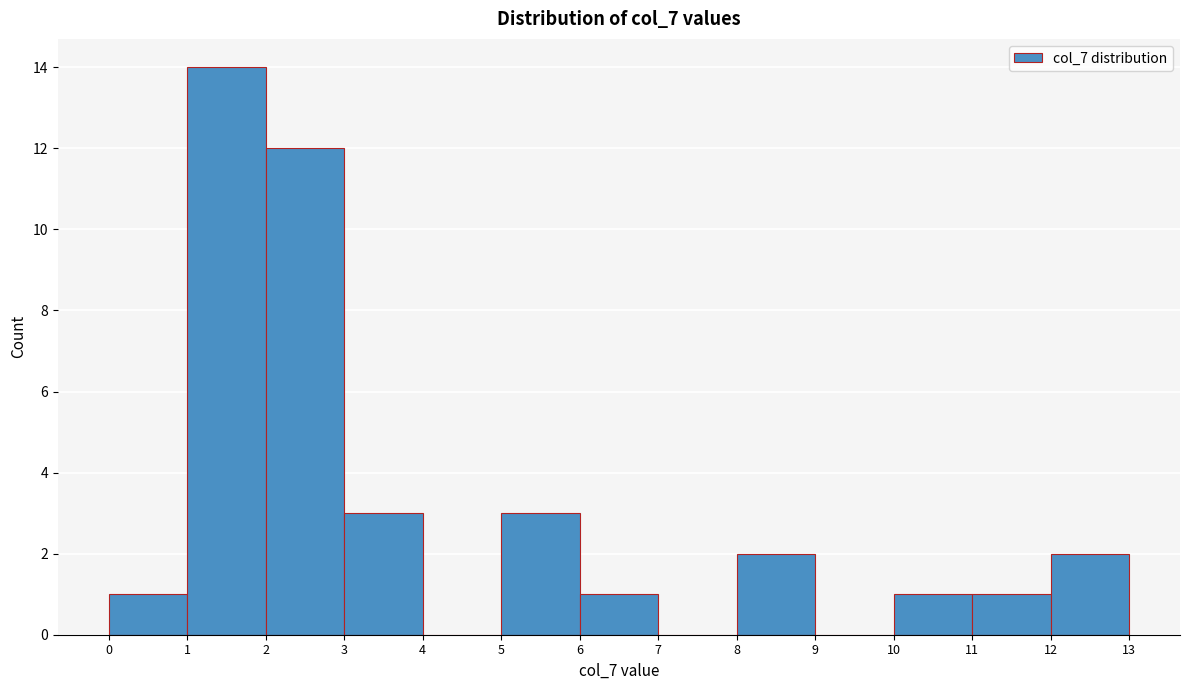

Reading left to right, list every bar in this chart as the range it spans on the x-axis followed by its height. The values are not printed on the chart, so give them approximately, as read against the axis.

0 to 1: 1
1 to 2: 14
2 to 3: 12
3 to 4: 3
4 to 5: 0
5 to 6: 3
6 to 7: 1
7 to 8: 0
8 to 9: 2
9 to 10: 0
10 to 11: 1
11 to 12: 1
12 to 13: 2